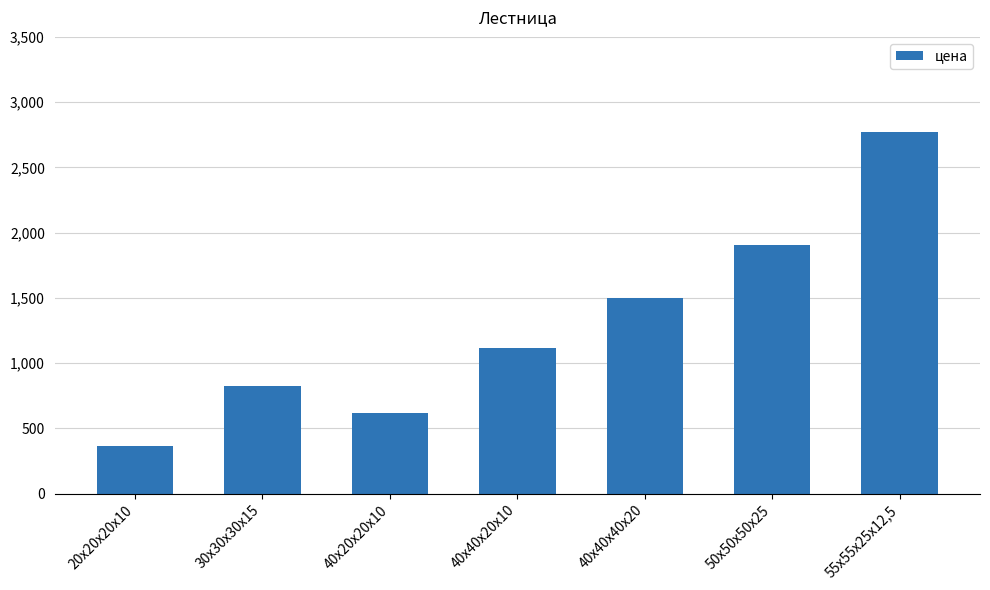

Where is the data nearest to the value 1568?

40х40х40х20